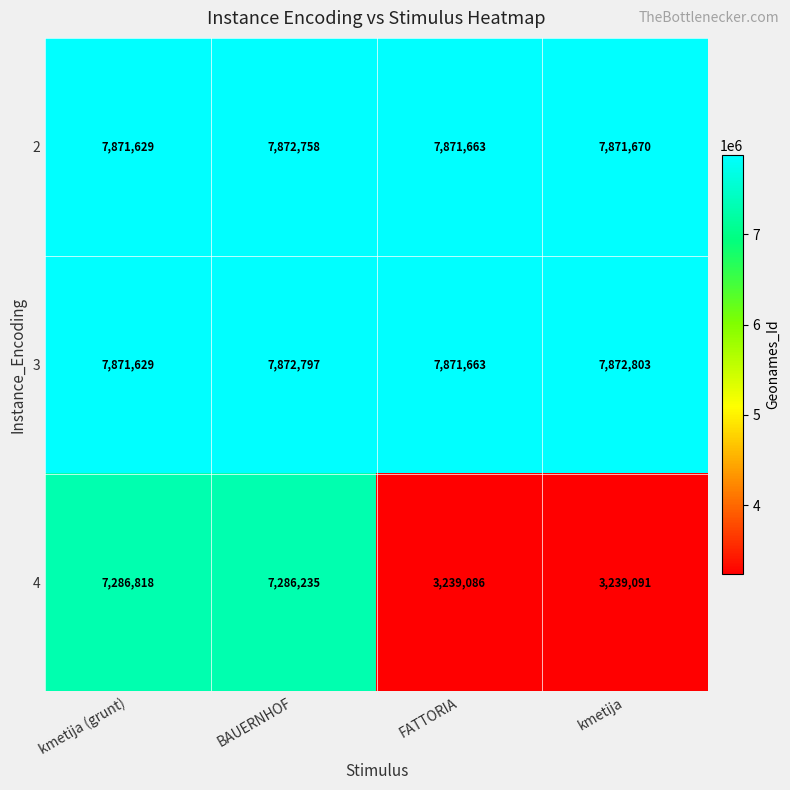

Which label corresponds to the smallest value in the chart?

FATTORIA